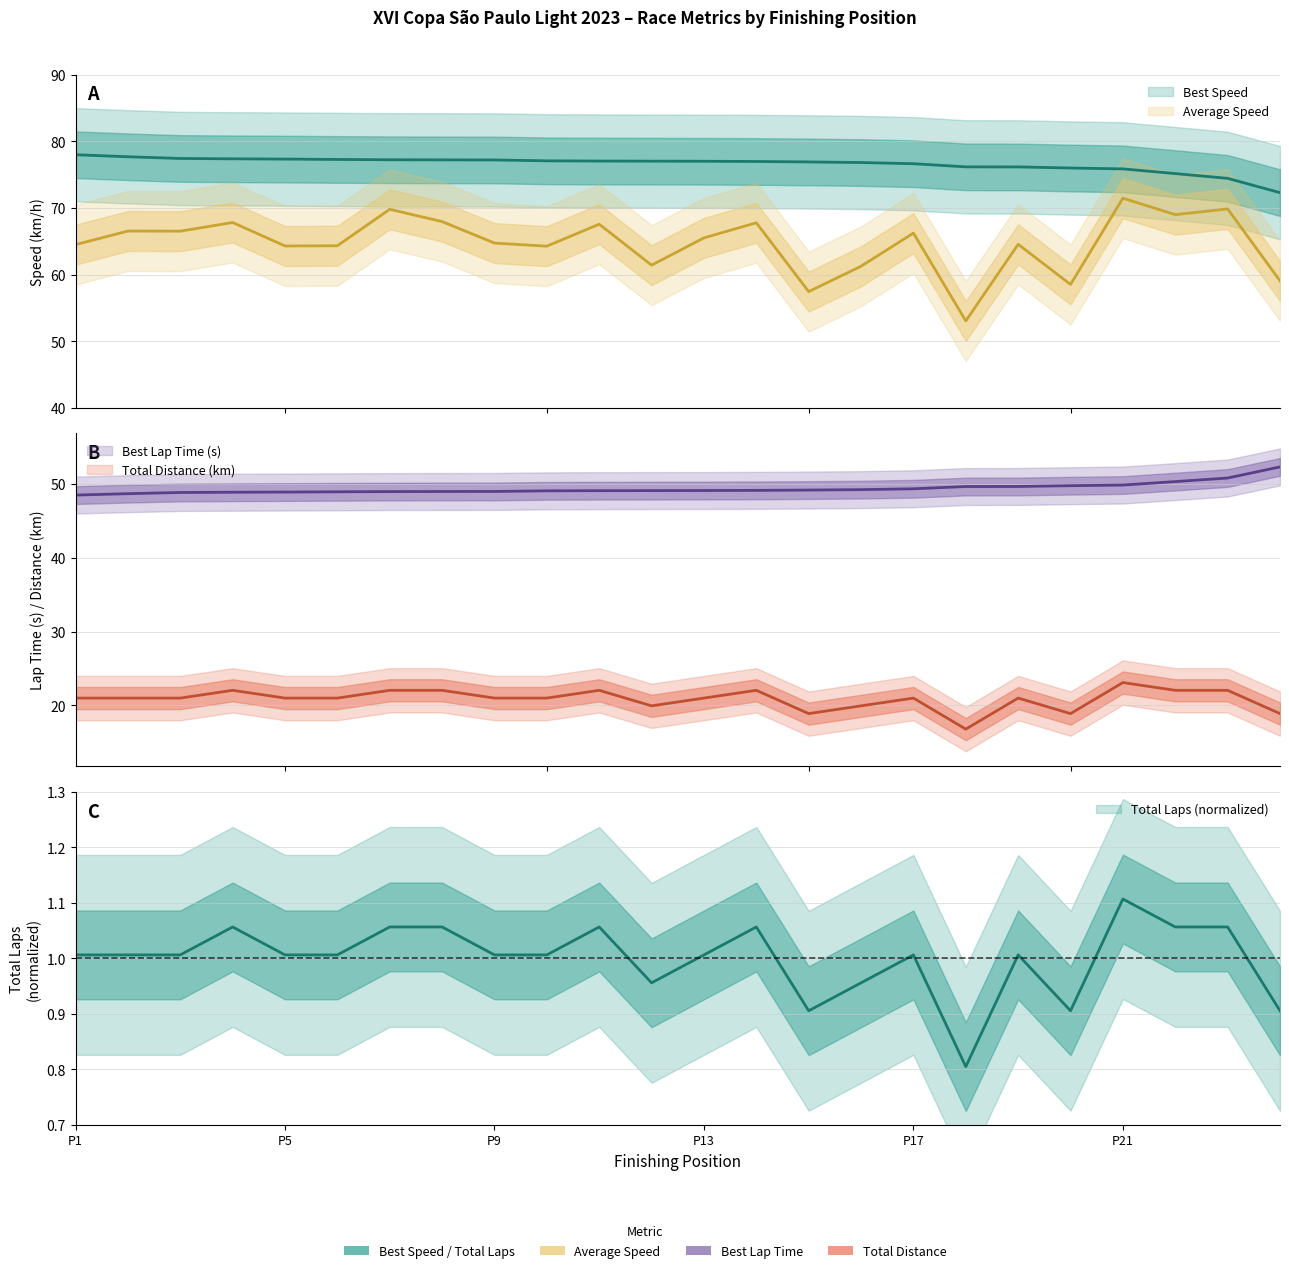

The value of Total Laps at P5 is 5.3. True or false?

False